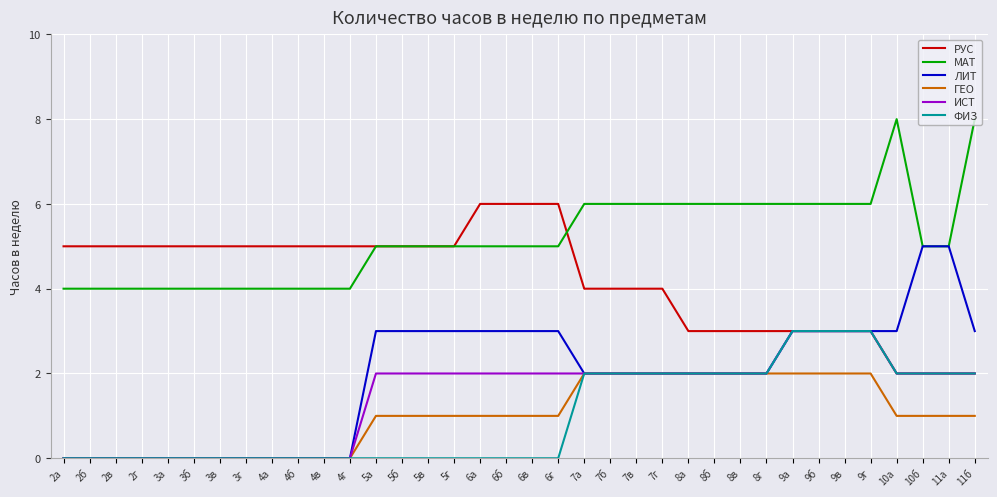

What position from the left is 10а?

33